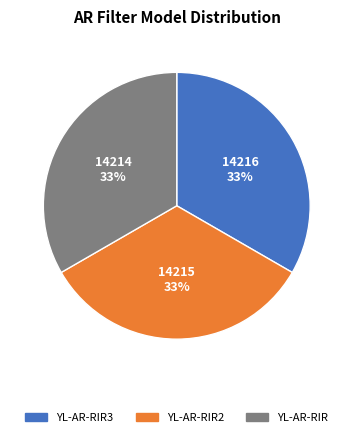

Do YL-AR-RIR and YL-AR-RIR3 together represent more than half of the pie?

Yes